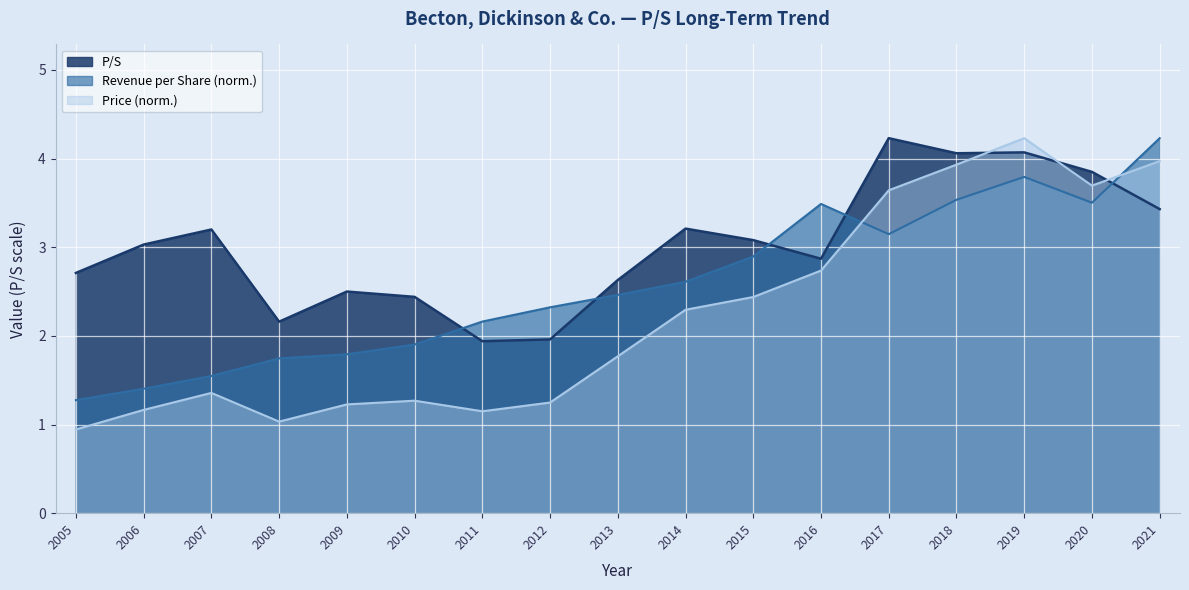

Reading left to right, list all the values displayed in this chart.

P/S: 2.7	3.0	3.2	2.2	2.5	2.4	1.9	2.0	2.6	3.2	3.1	2.9	4.2	4.1	4.1	3.9	3.4
Price: 0.9	1.2	1.4	1.0	1.2	1.3	1.1	1.2	1.8	2.3	2.4	2.7	3.6	3.9	4.2	3.7	4.0
Revenue per Share: 1.3	1.4	1.5	1.7	1.8	1.9	2.2	2.3	2.5	2.6	2.9	3.5	3.1	3.5	3.8	3.5	4.2